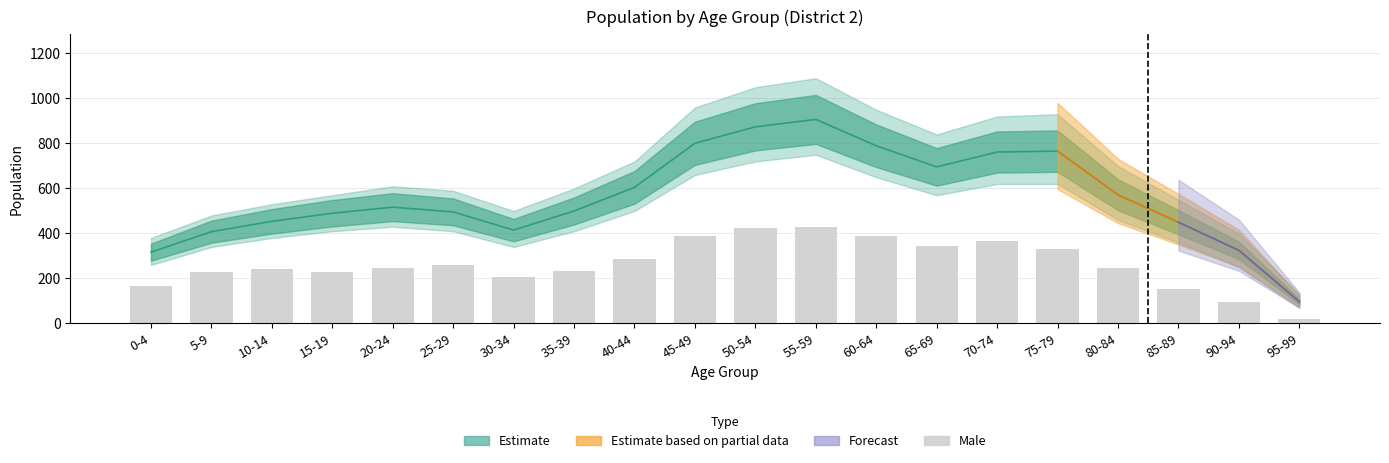

What is the maximum value shown in the chart?

430